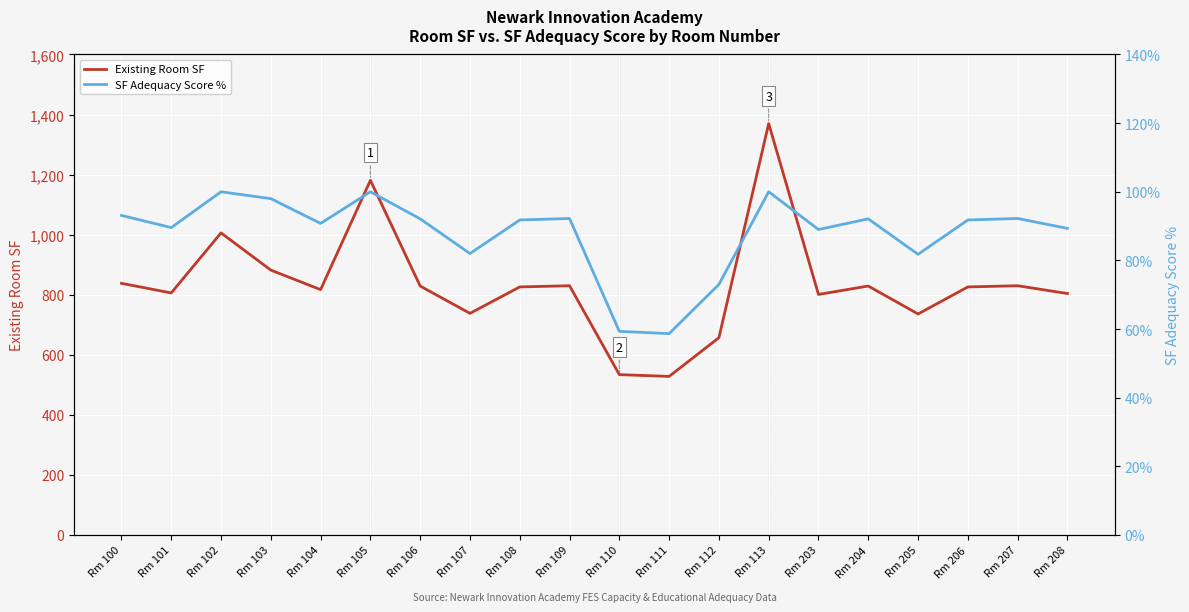

Which category has the lowest value in the SF Adequacy Score % series?

Rm 111